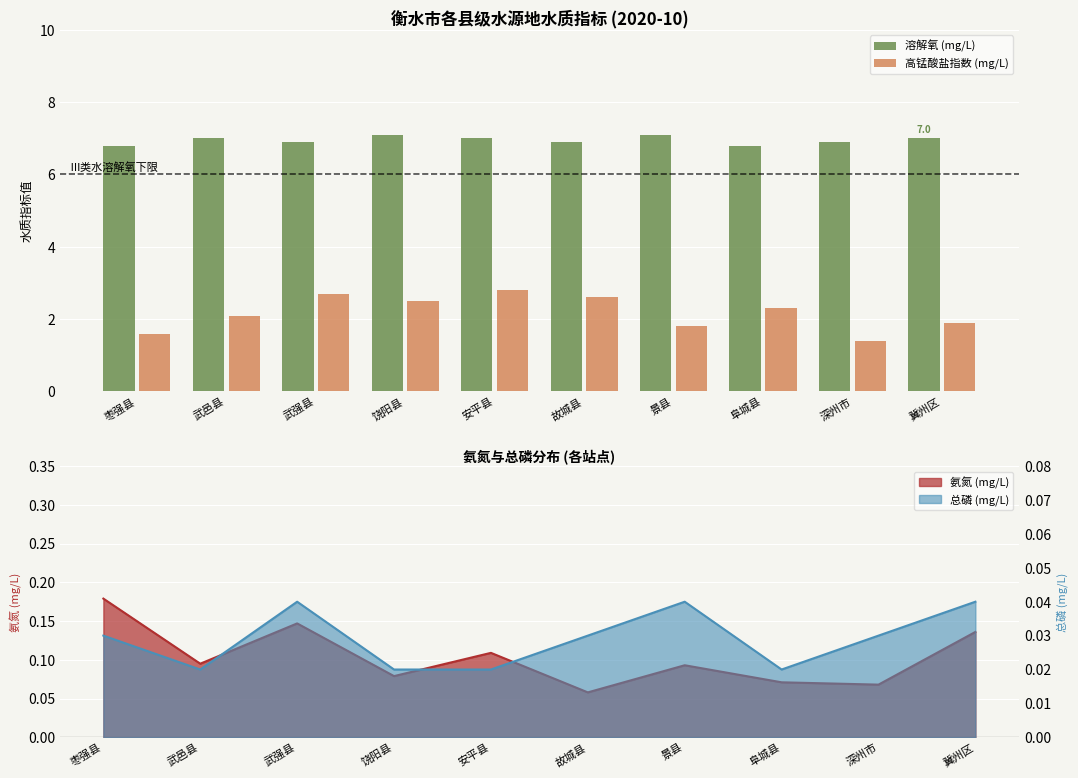

What is the minimum value shown in the chart?

1.4